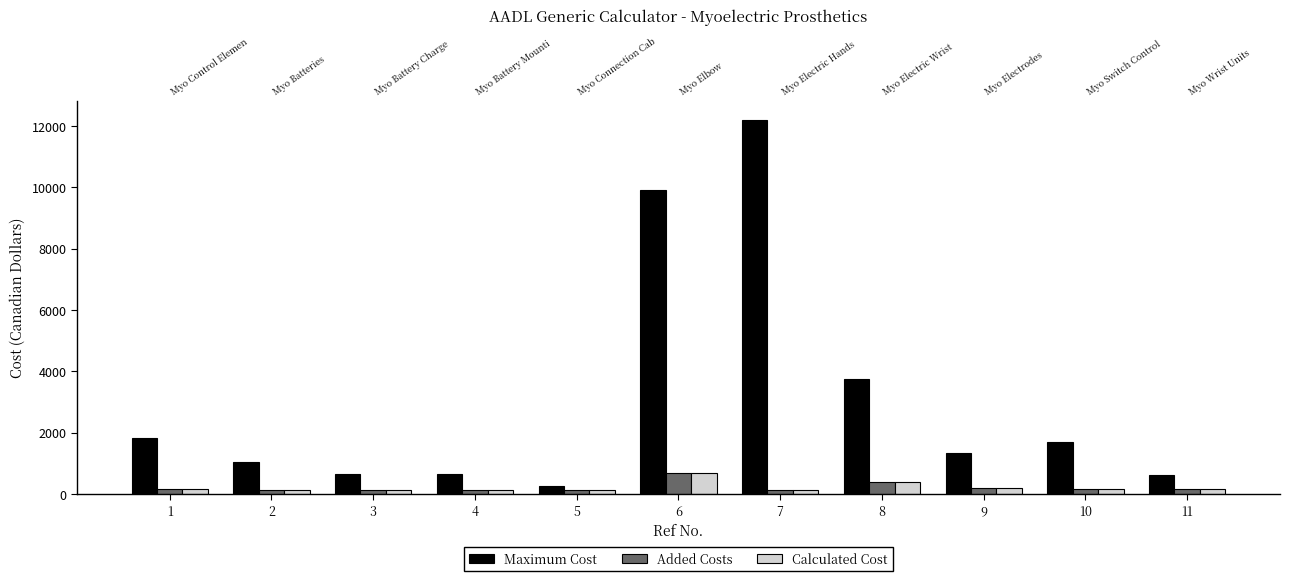

Reading left to right, list all the values displayed in this chart.

Maximum Cost: 1=1816.0	2=1040.6	3=638.2	4=659.5	5=265.6	6=9926.3	7=12212.3	8=3758.7	9=1315.7	10=1688.3	11=601.9
Added Costs: 1=156.8	2=110.4	3=127.9	4=110.4	5=110.4	6=685.2	7=127.9	8=389.0	9=203.3	10=156.8	11=156.8
Calculated Cost: 1=156.8	2=110.4	3=127.9	4=110.4	5=110.4	6=685.2	7=127.9	8=389.0	9=203.3	10=156.8	11=156.8